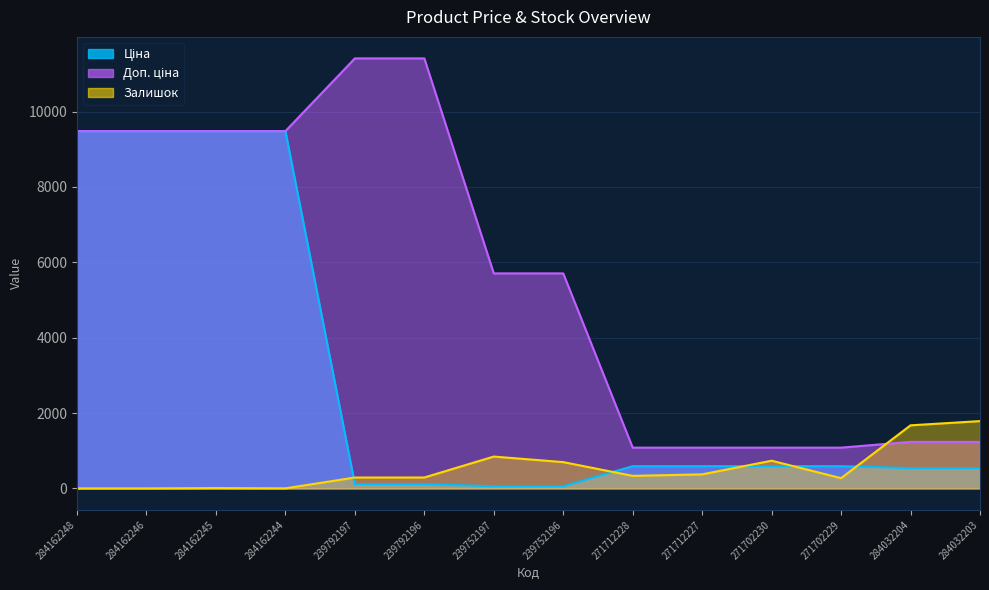

Where does the Залишок series first go above 333?

239752197